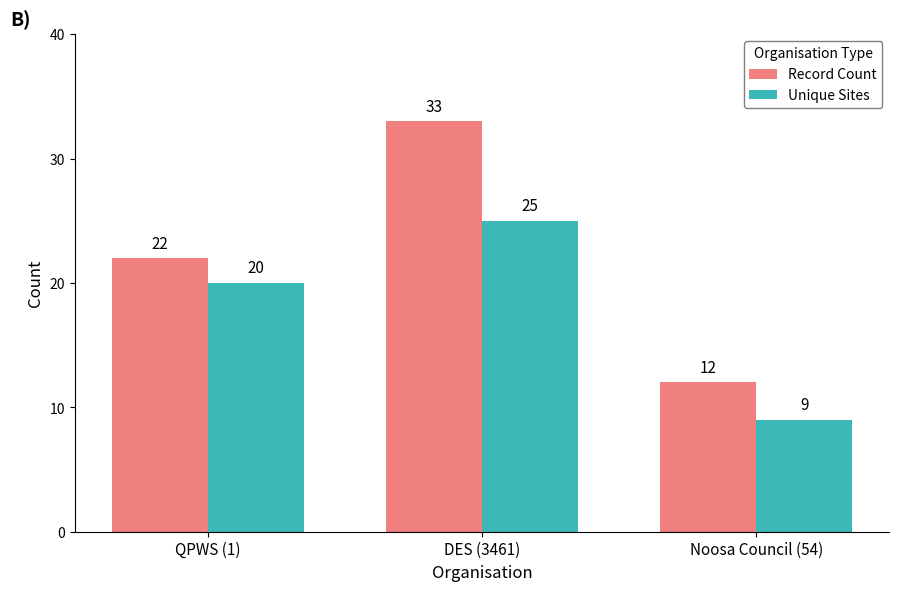

Reading left to right, transcribe all the data shown in this chart.

Record Count: 22	33	12
Unique Sites: 20	25	9